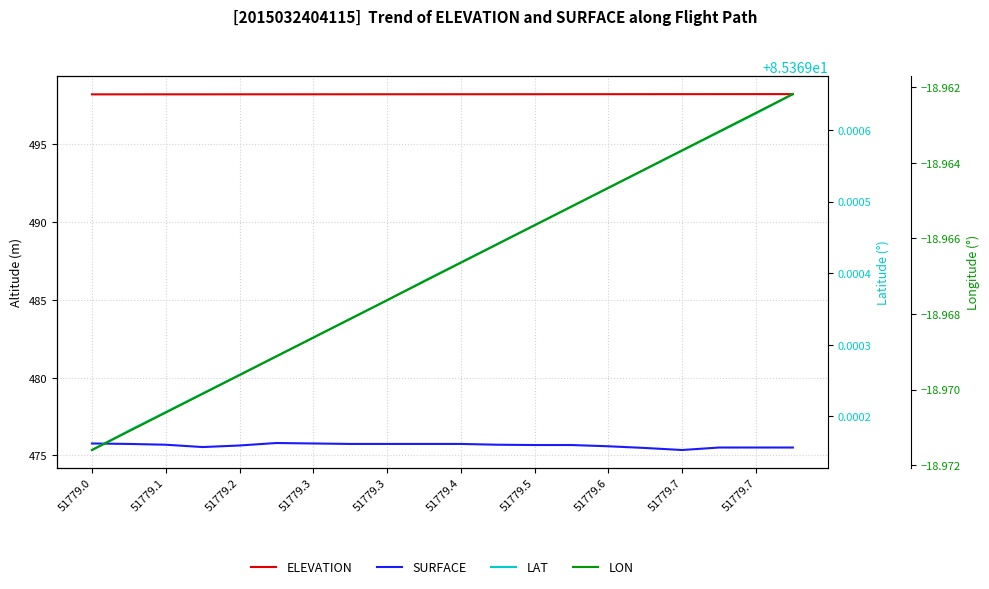

Which series has the widest spread of values?

SURFACE